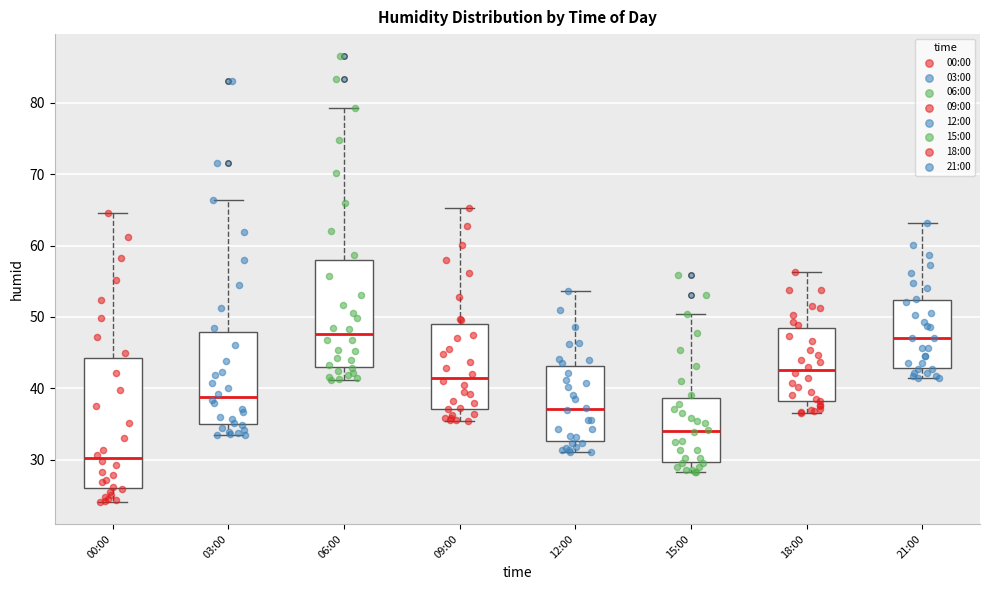

Reading left to right, read every box against the y-axis: the position of its median line, the range the box covers, and the ends of its whiskers. The values are not printed on the chart, so give them approximately, as read against the axis.

00:00: median 30, box 26 to 44, whiskers 24 to 65
03:00: median 39, box 35 to 48, whiskers 34 to 66
06:00: median 48, box 43 to 58, whiskers 41 to 79
09:00: median 42, box 37 to 49, whiskers 35 to 65
12:00: median 37, box 33 to 43, whiskers 31 to 54
15:00: median 34, box 30 to 39, whiskers 28 to 50
18:00: median 43, box 38 to 48, whiskers 37 to 56
21:00: median 47, box 43 to 52, whiskers 42 to 63